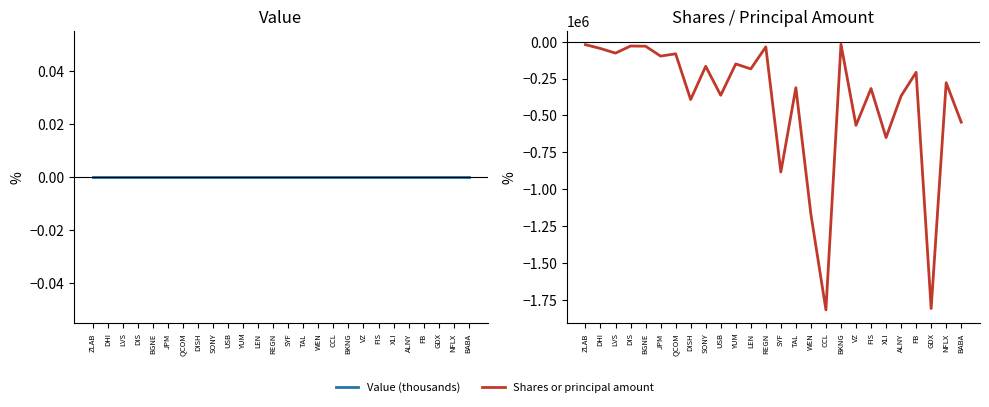

True or false: Shares or principal amount and Value (thousands) cross at least once.

False